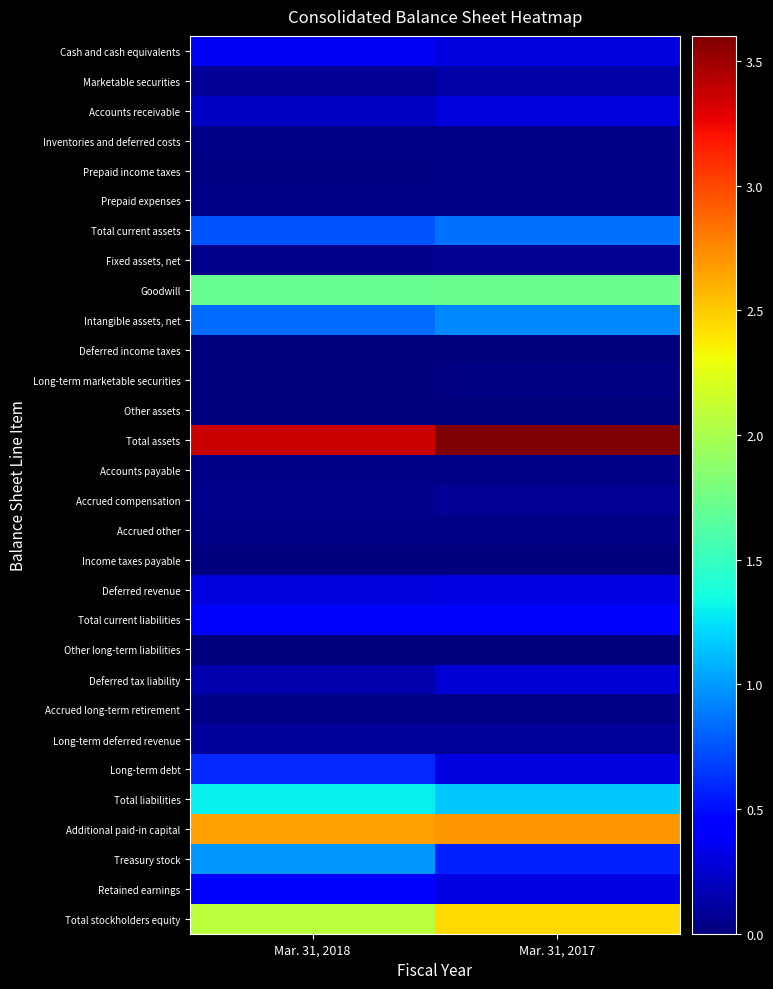

What is the greatest value displayed?

3601513